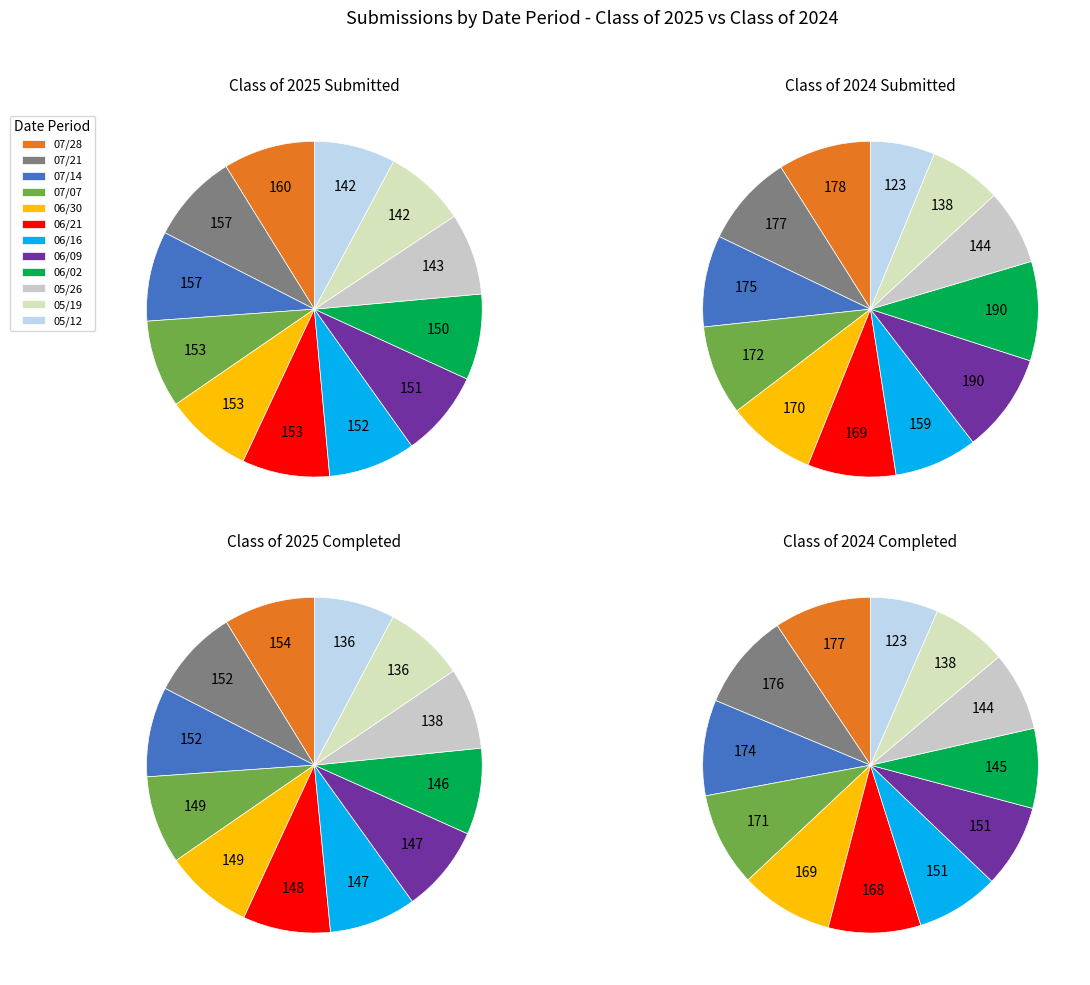

Is it true that 04/21 is 0% of the pie?

True